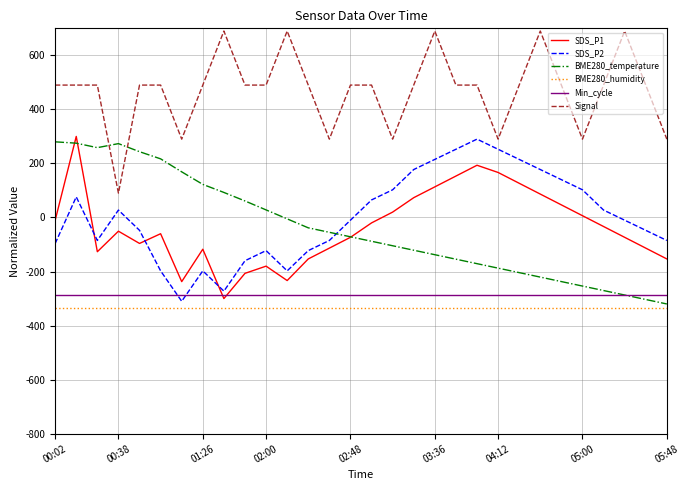

How many positive values does the SDS_P1 series have?

11